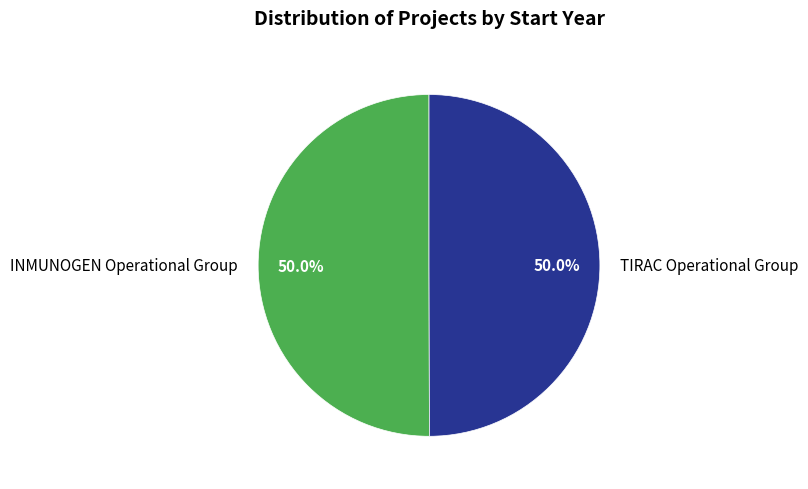

What is the ratio of the value at TIRAC Operational Group to the value at INMUNOGEN Operational Group?

1.0